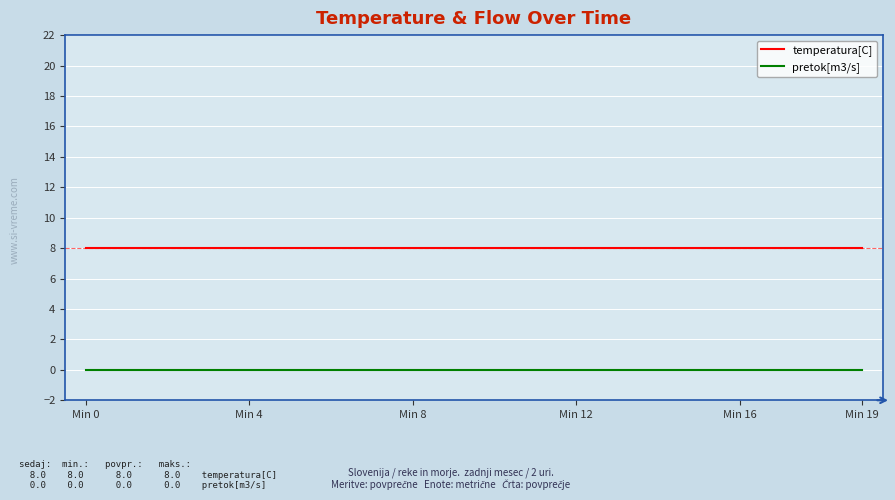

Reading left to right, extract all data points from this chart.

temperatura[C]: 8	8	8	8	8	8	8	8	8	8	8	8	8	8	8	8	8	8	8	8
pretok[m3/s]: 0	0	0	0	0	0	0	0	0	0	0	0	0	0	0	0	0	0	0	0